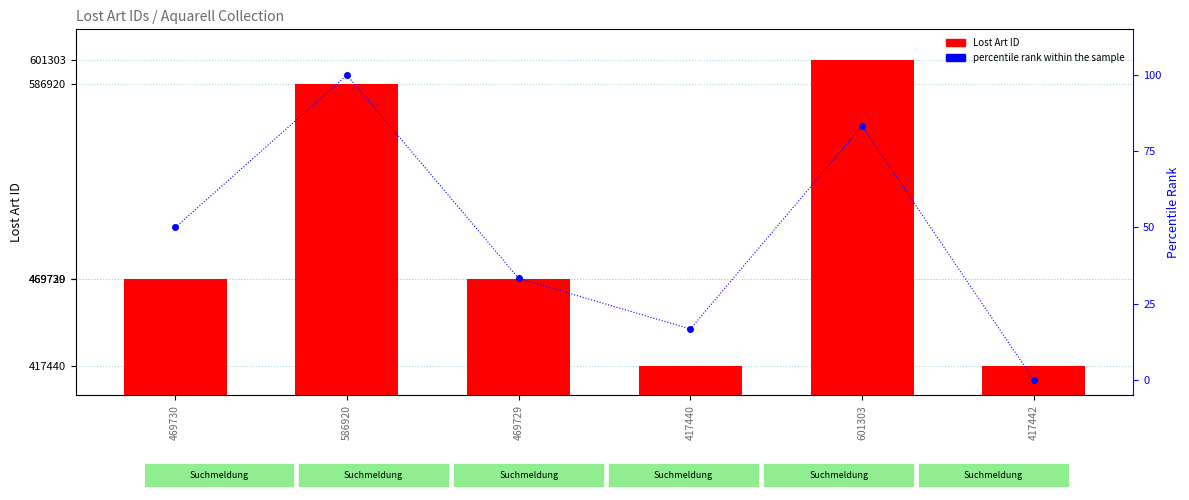

What is the average value of the Lost Art ID series?

493760.7